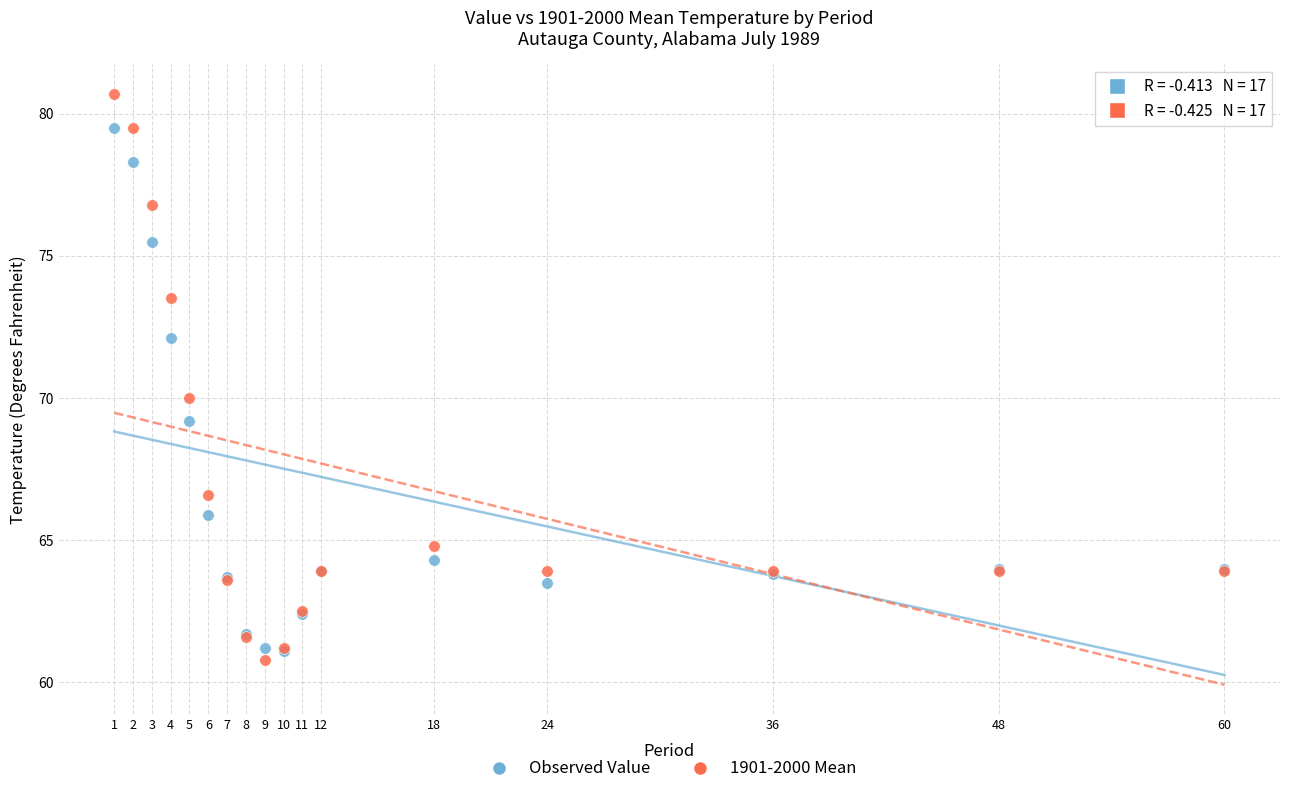

Which series contains the lowest Y value?

1901-2000 Mean